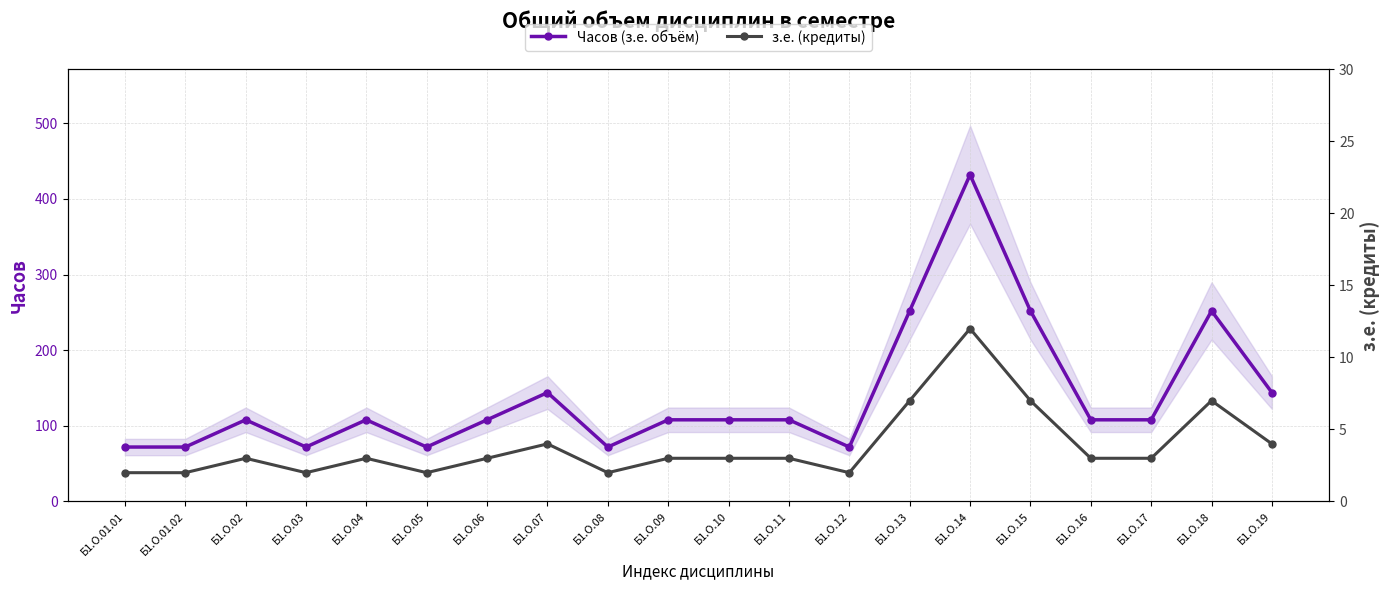

What position from the right is Б1.О.18?

2